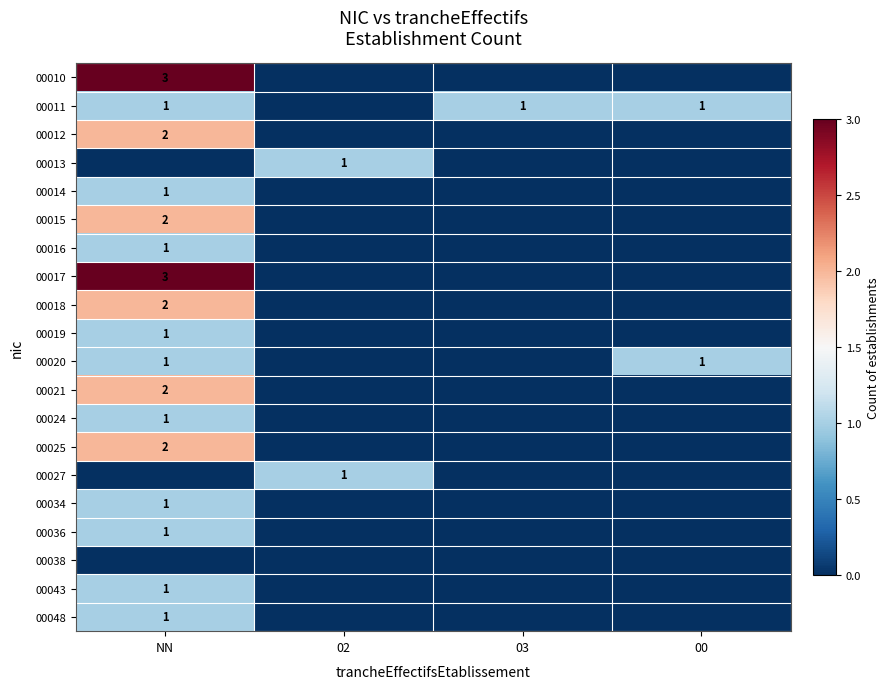

True or false: 00027 has a value of 1 at 02.

True